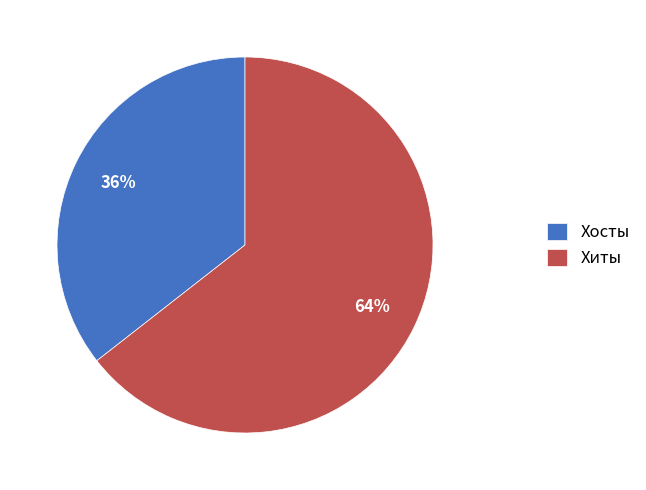

How many slices are in this pie chart?

2